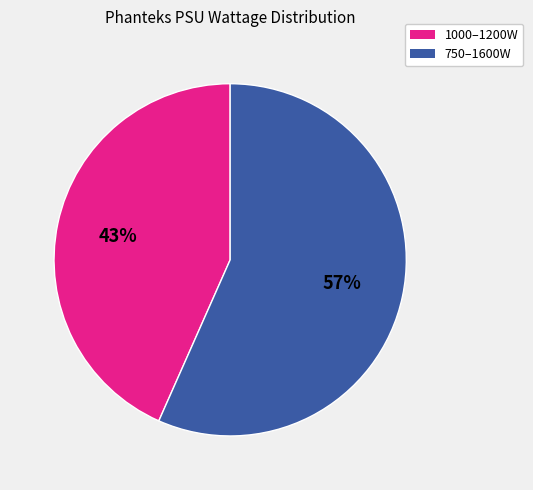

To the nearest percent, what is the average slice percentage?

50%